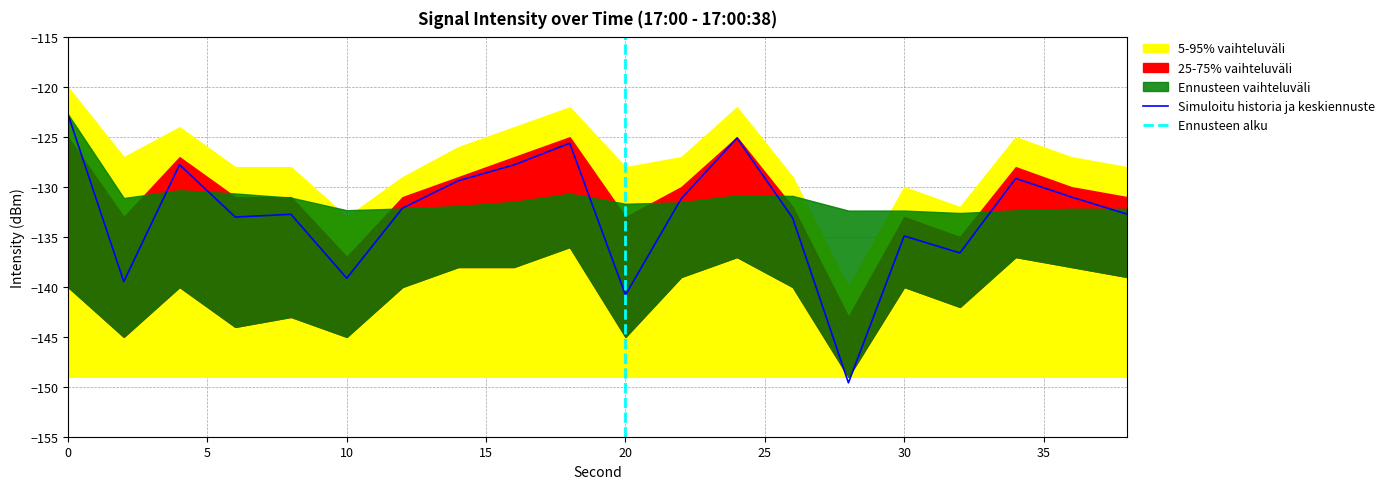

What is the change in value from 18 to 36?

-5.4